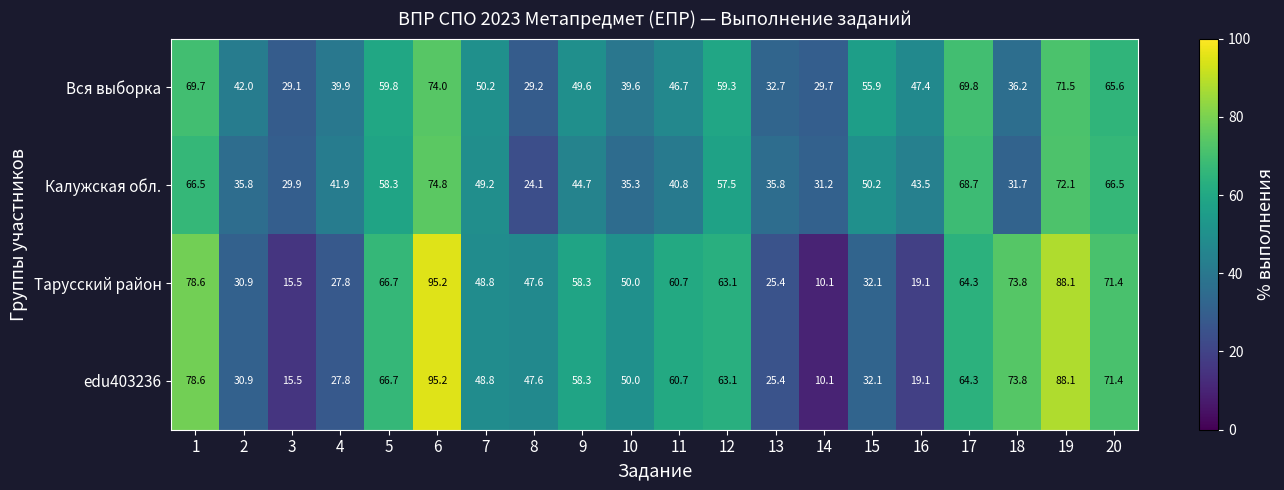

What is the spread (max minus min) of values at 14?

21.1